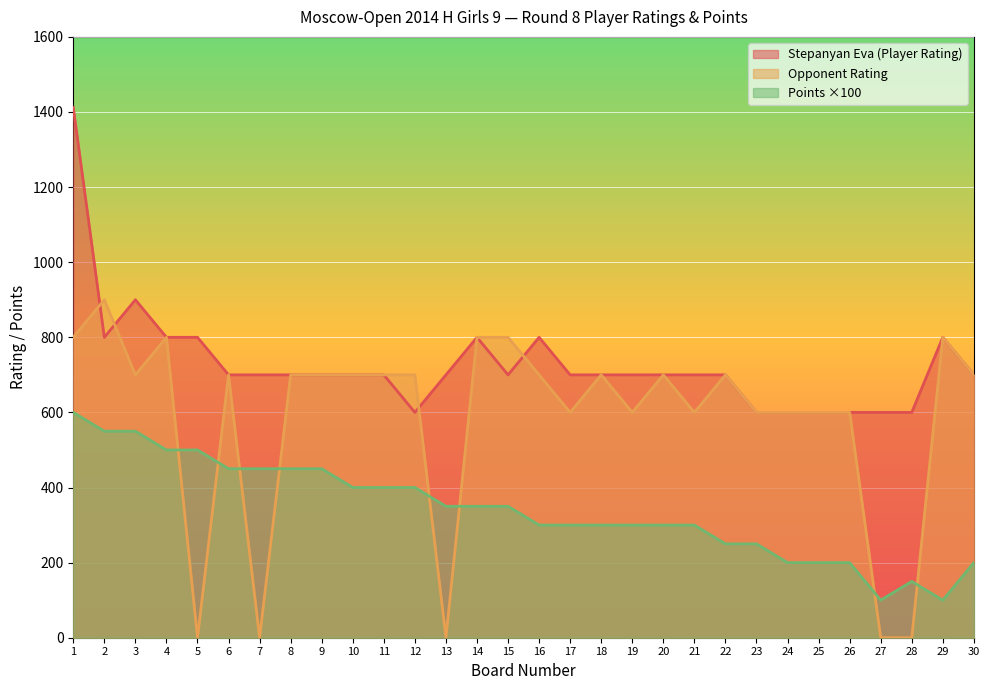

What is the difference between the second highest and second lowest values in the Opponent Rating series?

800